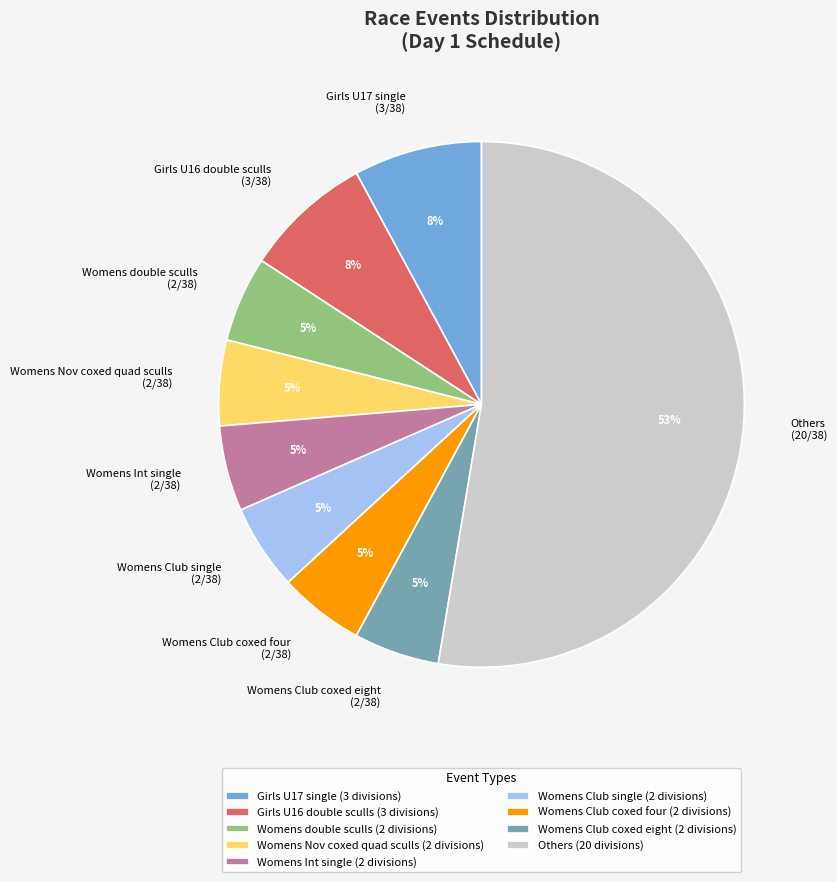

Does any single category account for the majority?

Yes